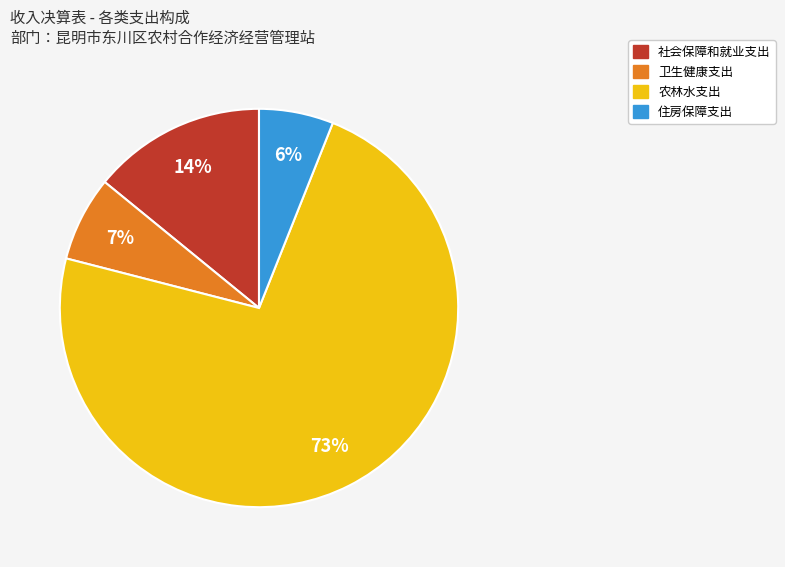

Combined, do 卫生健康支出 and 社会保障和就业支出 account for over 50%?

No